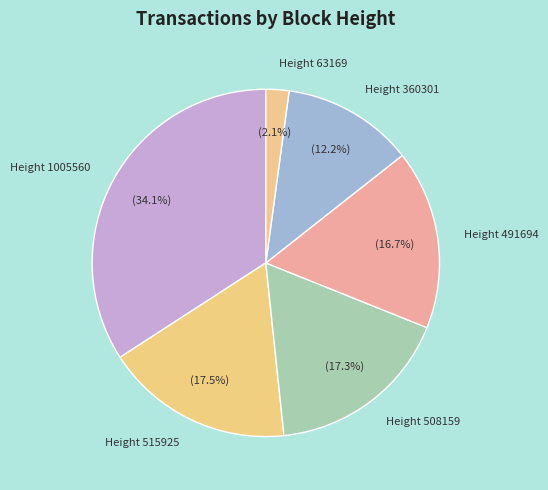

Is Height 515925 the majority of the pie?

No